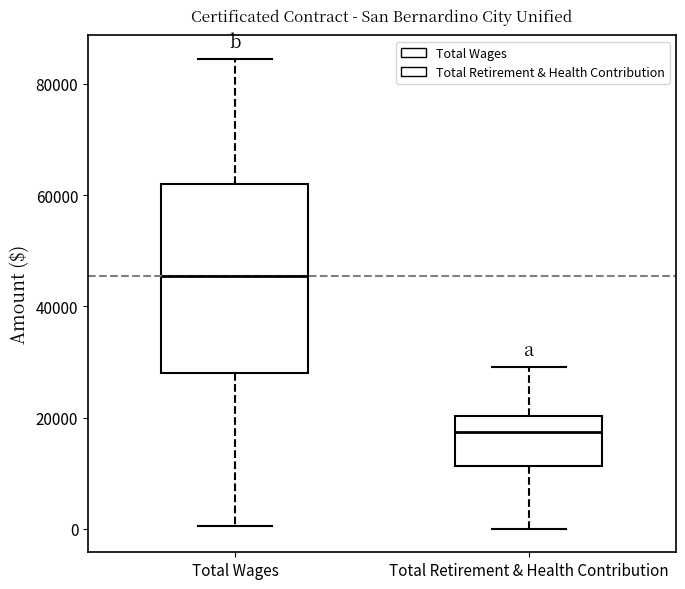

Which box has the highest median line?

Total Wages